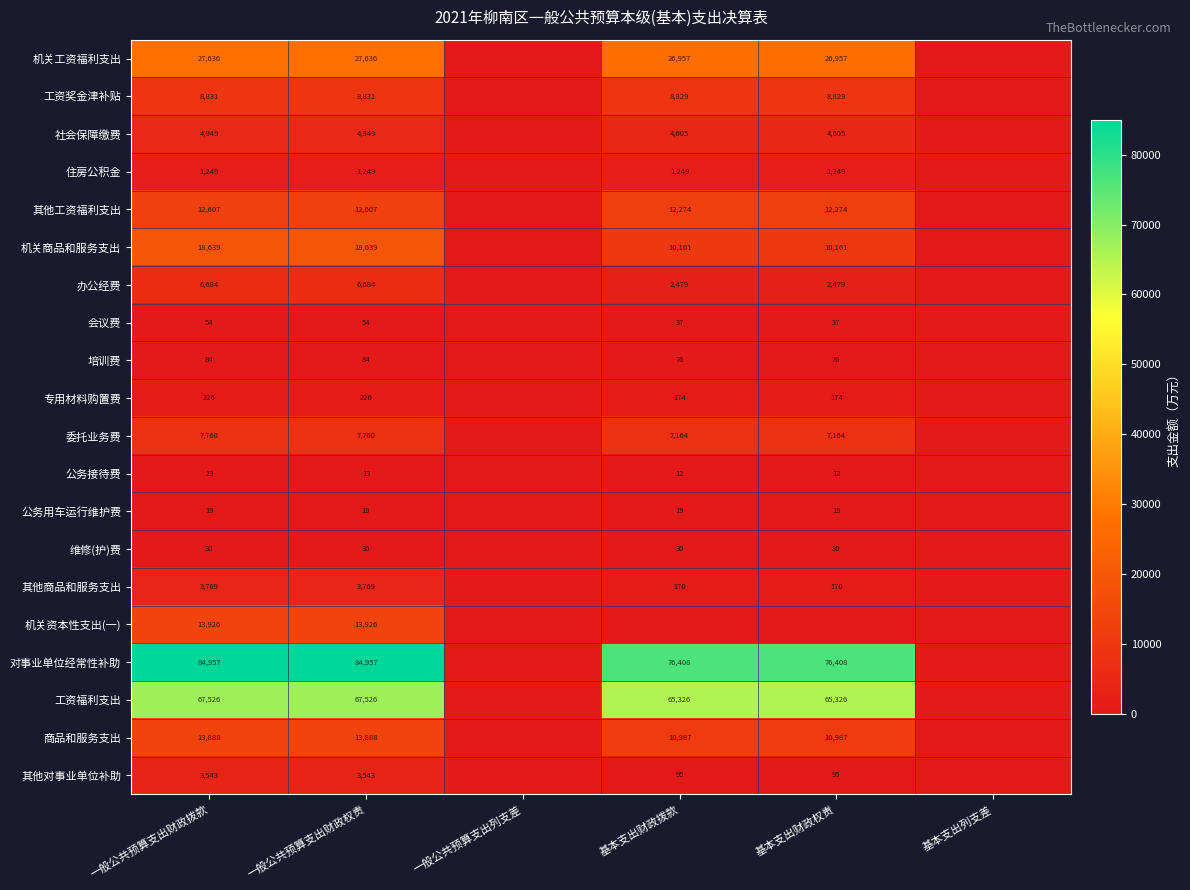

At which category is the sum across all series the highest?

一般公共预算支出财政拨款